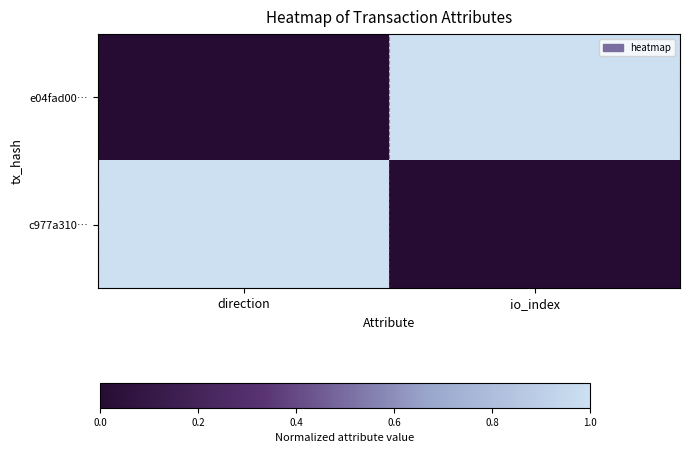

Which series has the widest spread of values?

e04fad00…